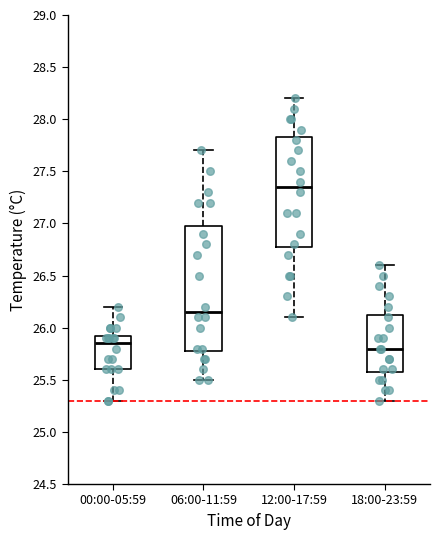

Reading left to right, transcribe this box plot: for each box, give where its median line is, the range the box spans, and where its two whiskers end, as read against the y-axis. The values are not printed on the chart, so give them approximately, as read against the axis.

00:00-05:59: median 25.85, box 25.60 to 25.95, whiskers 25.30 to 26.20
06:00-11:59: median 26.15, box 25.80 to 27.00, whiskers 25.50 to 27.70
12:00-17:59: median 27.35, box 26.80 to 27.85, whiskers 26.10 to 28.20
18:00-23:59: median 25.80, box 25.60 to 26.15, whiskers 25.30 to 26.60